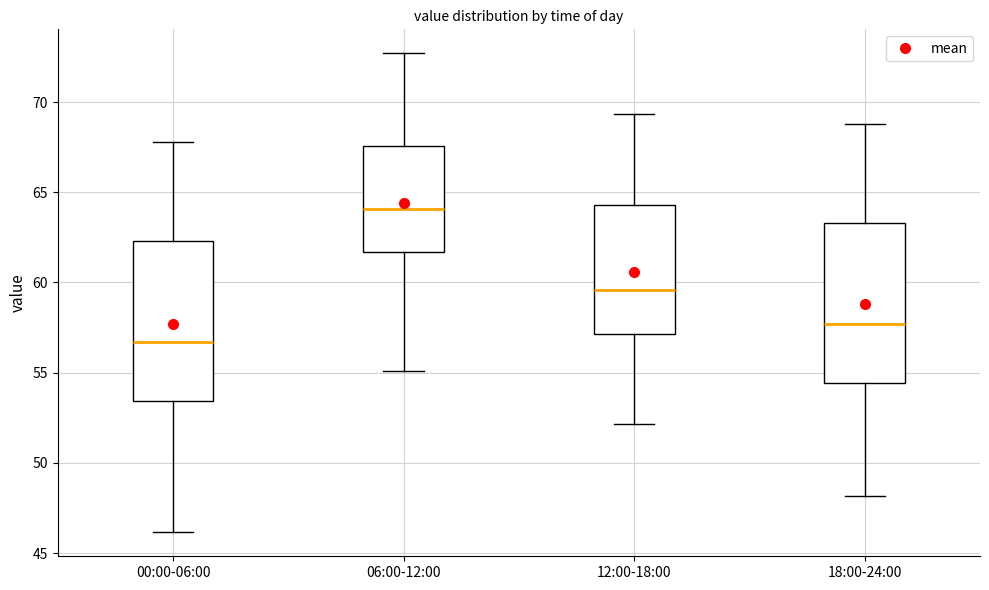

Where does the lower whisker of the box for 12:00-18:00 end on the y-axis? The values are not printed on the chart, so give them approximately, as read against the axis.

52.0